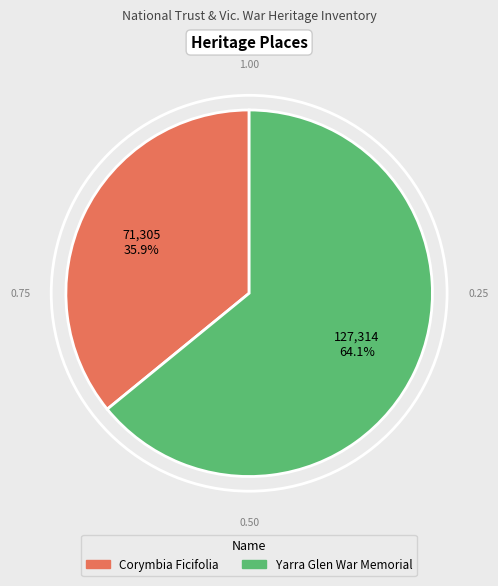

Combined, what portion of the pie is Yarra Glen War Memorial and Corymbia Ficifolia?

100.0%